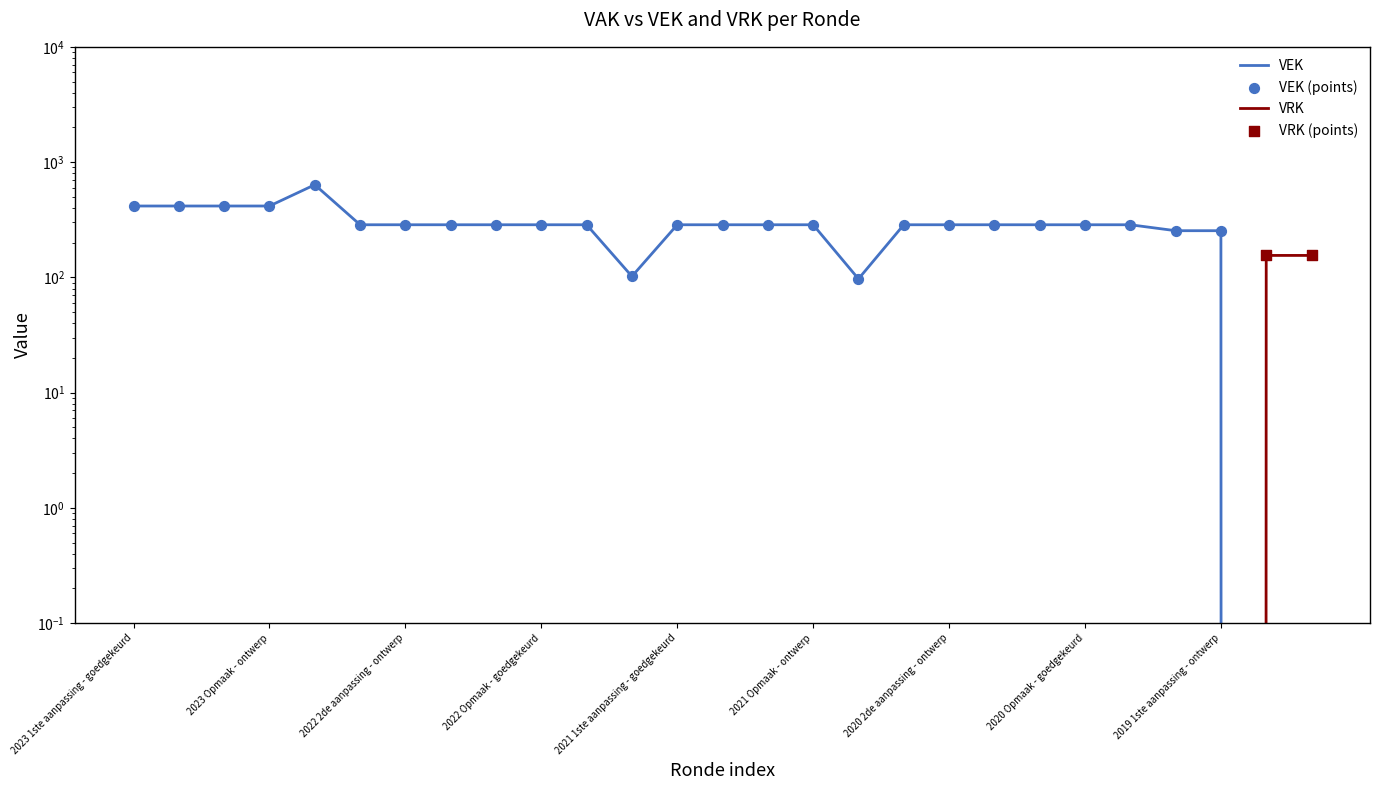

Which series contains the lowest Y value?

VEK